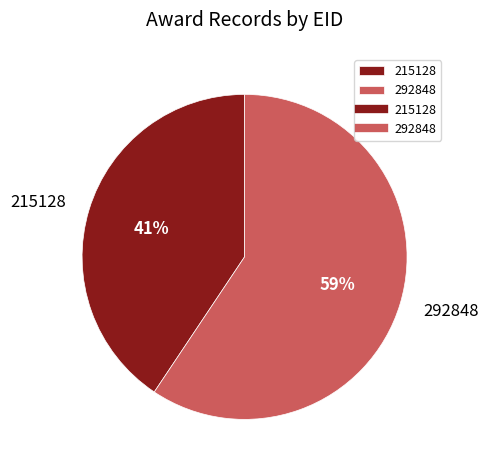

The 215128 slice represents 34% of the pie. True or false?

False